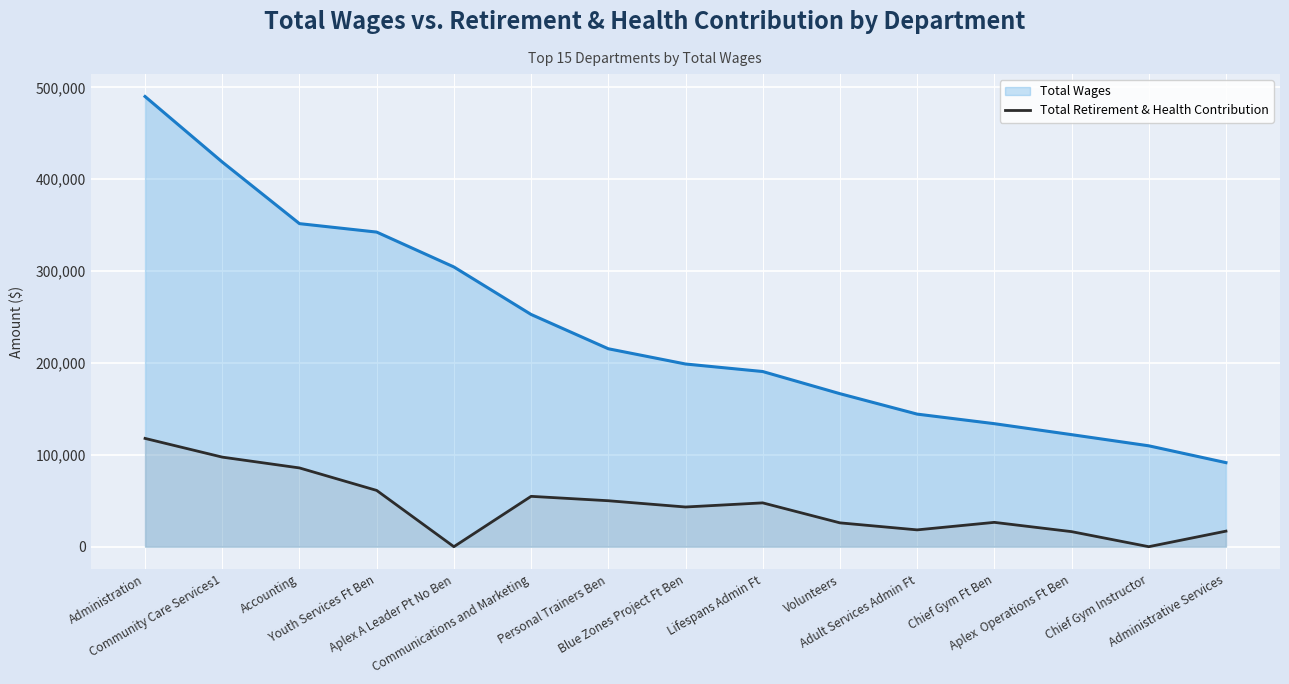

True or false: Total Wages and Total Retirement & Health Contribution cross at least once.

False